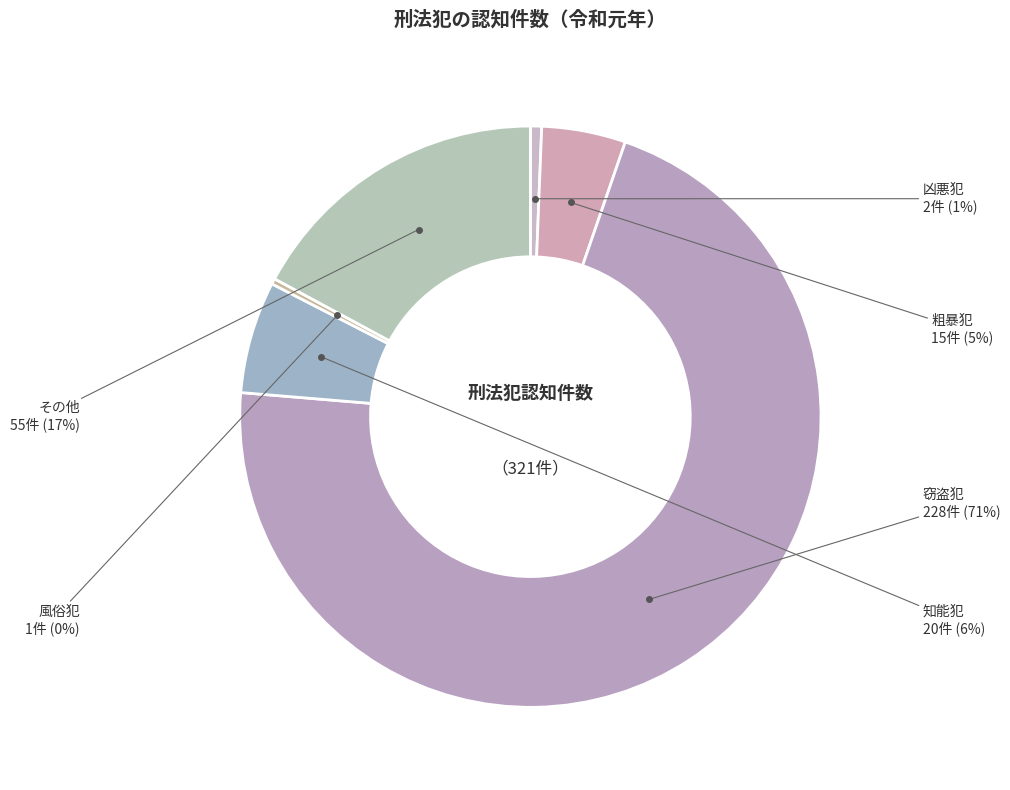

Combined, do 凶悪犯 and 窃盗犯 account for over 50%?

Yes